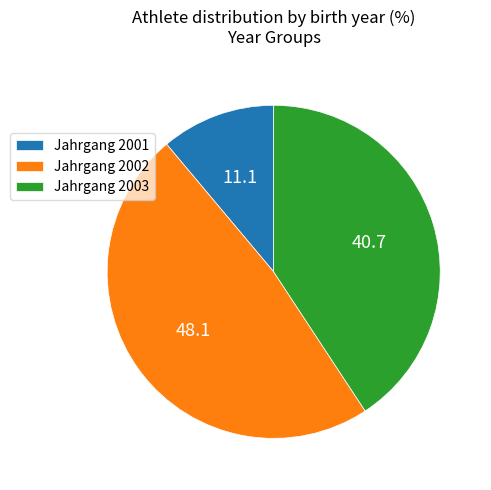

Which category has the biggest portion of the pie?

Jahrgang 2002